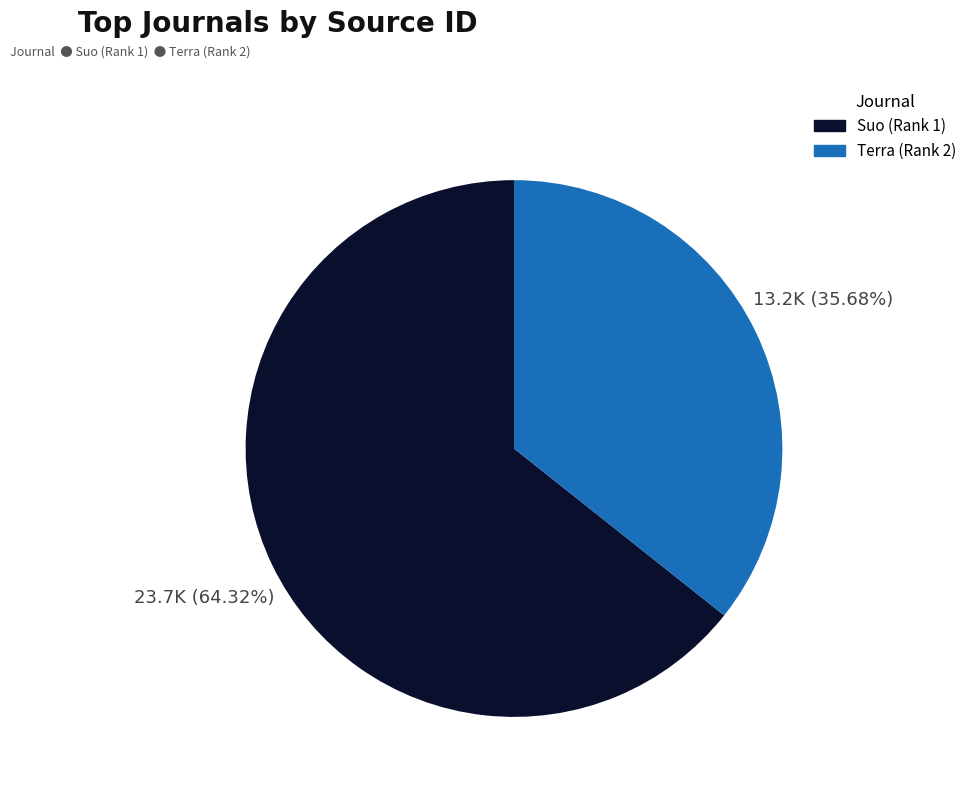

How many segments does this pie chart have?

2